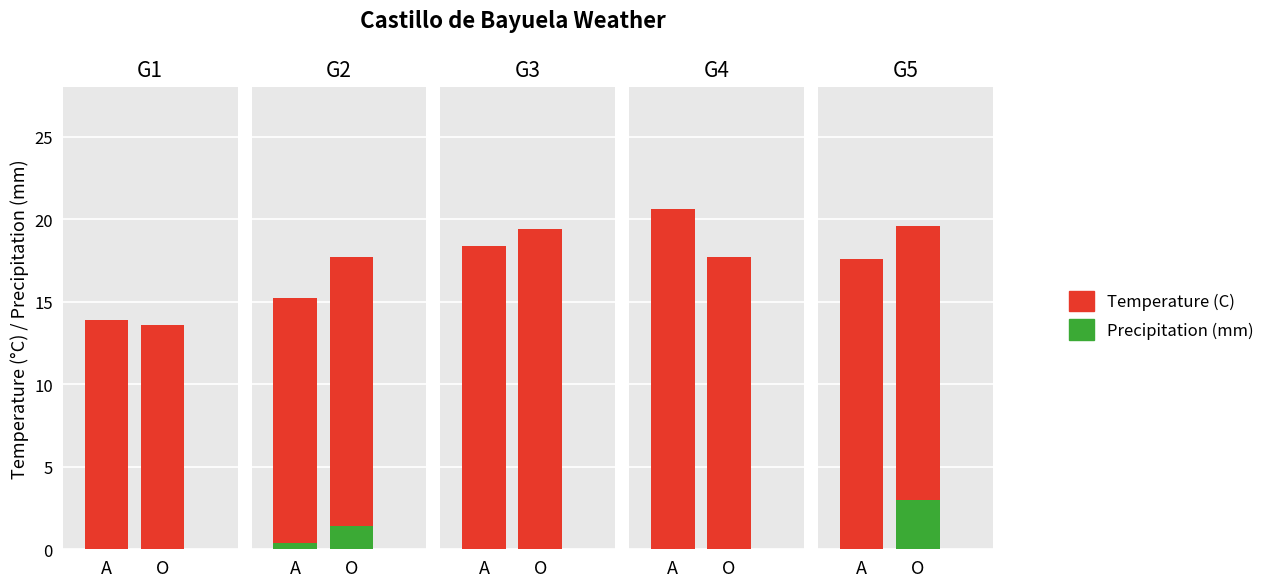

The Temperature (C) series shows 21.8 at 01:00. True or false?

False